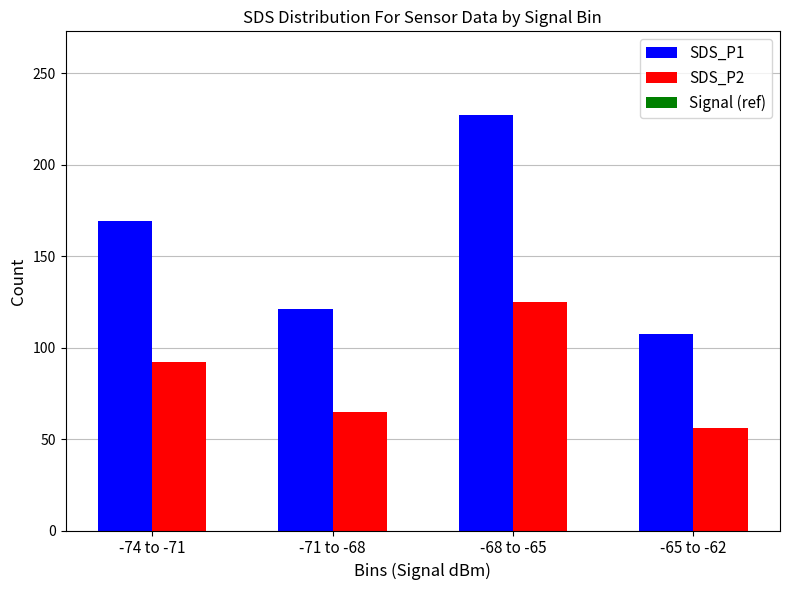

Which label corresponds to the smallest value in the chart?

-65 to -62